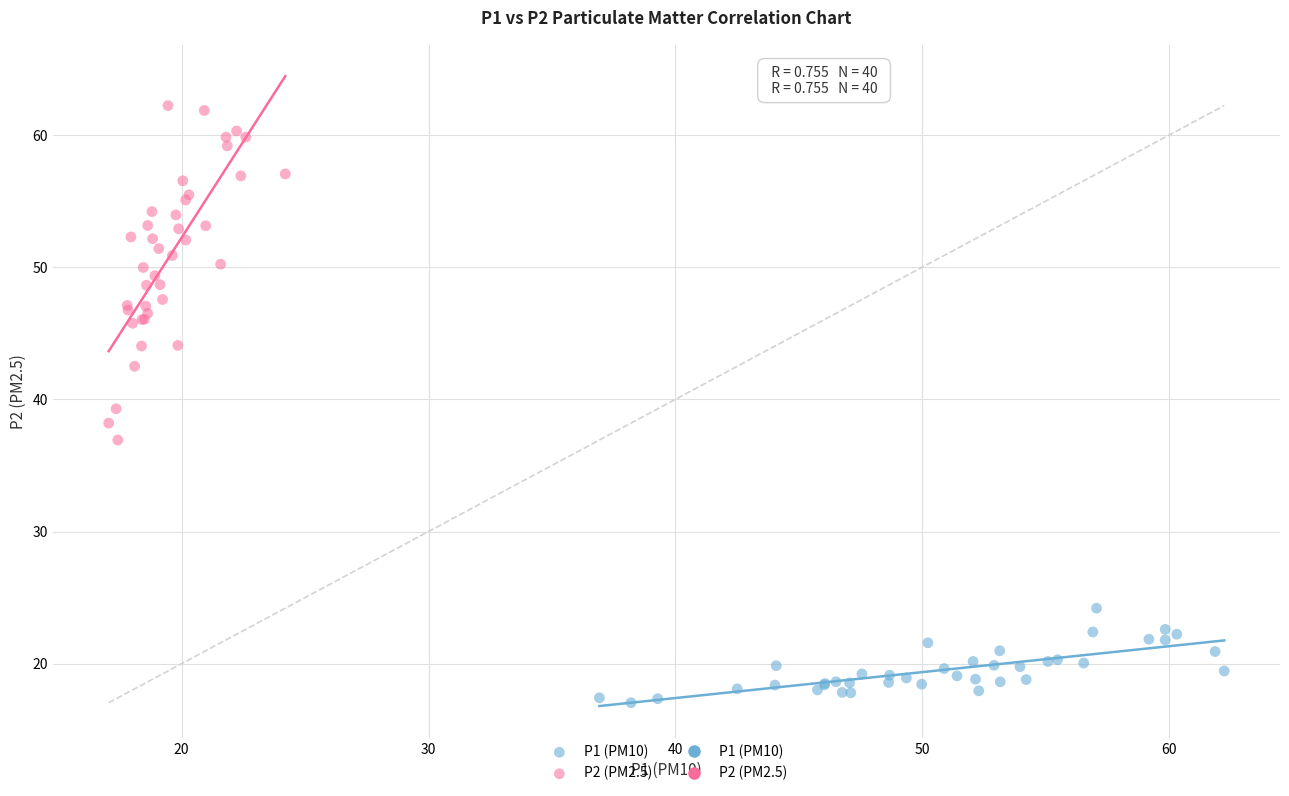

Which series contains the lowest Y value?

P1 (PM10)